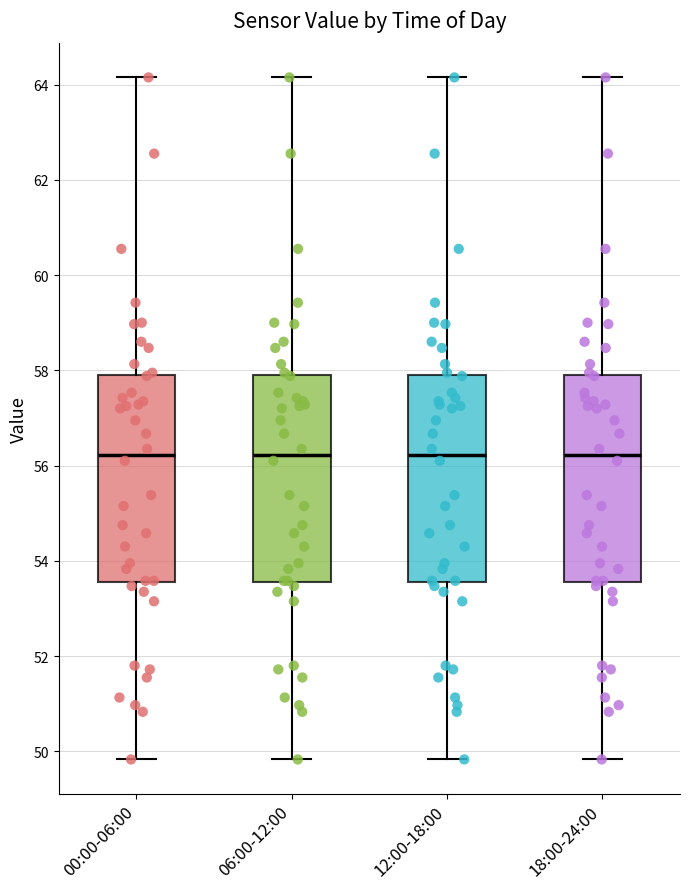

Reading left to right, transcribe this box plot: for each box, give where its median line is, the range the box spans, and where its two whiskers end, as read against the y-axis. The values are not printed on the chart, so give them approximately, as read against the axis.

00:00-06:00: median 56.2, box 53.6 to 57.8, whiskers 49.8 to 64.2
06:00-12:00: median 56.2, box 53.6 to 57.8, whiskers 49.8 to 64.2
12:00-18:00: median 56.2, box 53.6 to 57.8, whiskers 49.8 to 64.2
18:00-24:00: median 56.2, box 53.6 to 57.8, whiskers 49.8 to 64.2